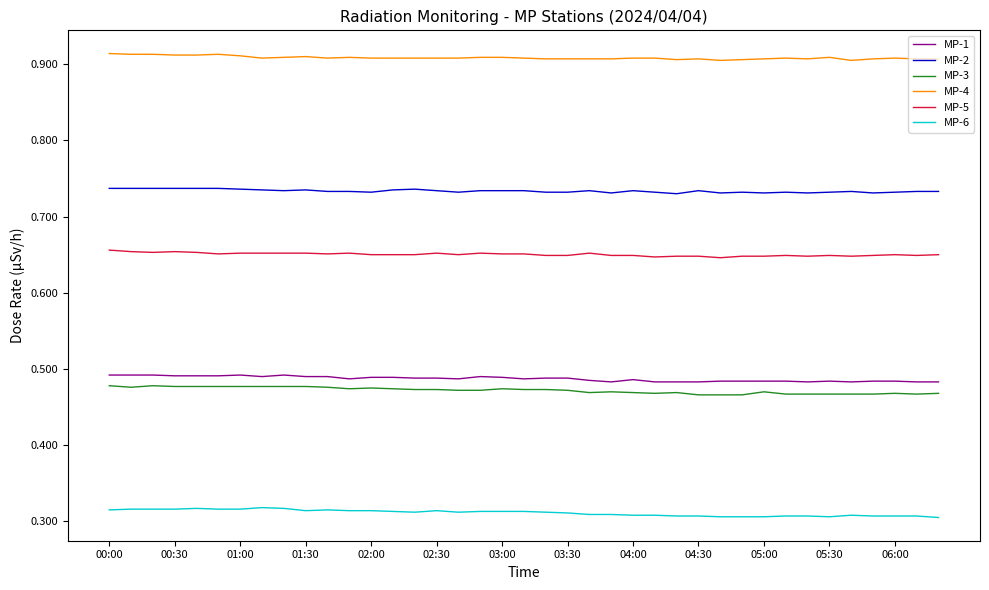

True or false: MP-4 and MP-2 intersect in this chart.

False